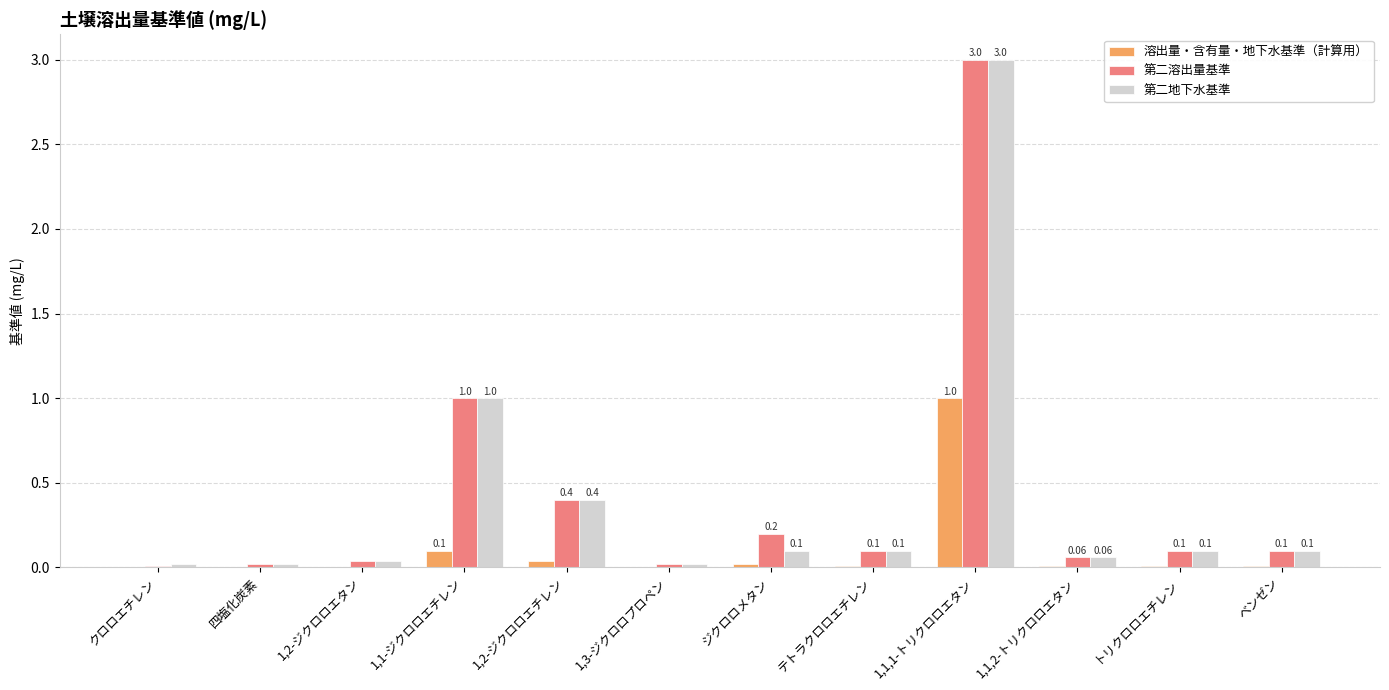

Which series has the largest total across all categories?

第二溶出量基準